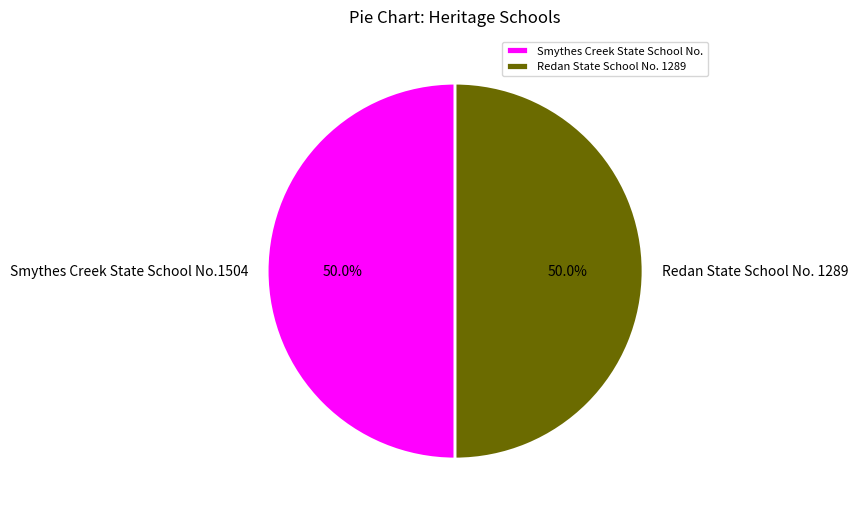

Is it true that Redan State School No. 1289 is 37% of the pie?

False